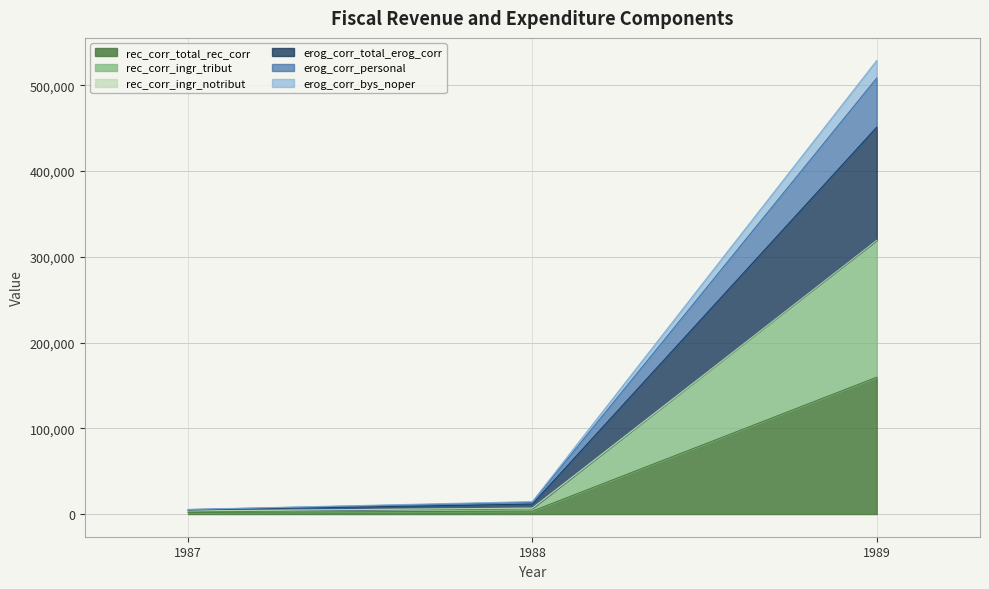

At which category is the sum across all series the highest?

1989